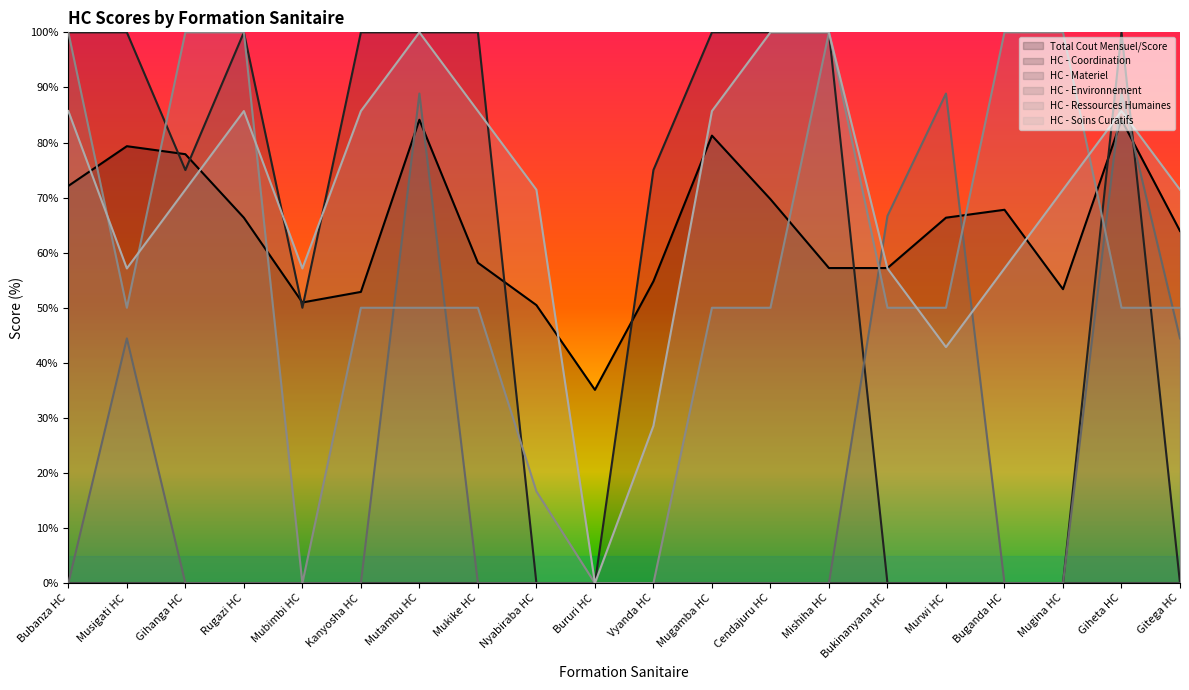

How many intersections are there between HC - Ressources Humaines and Total Cout Mensuel/Score?

7